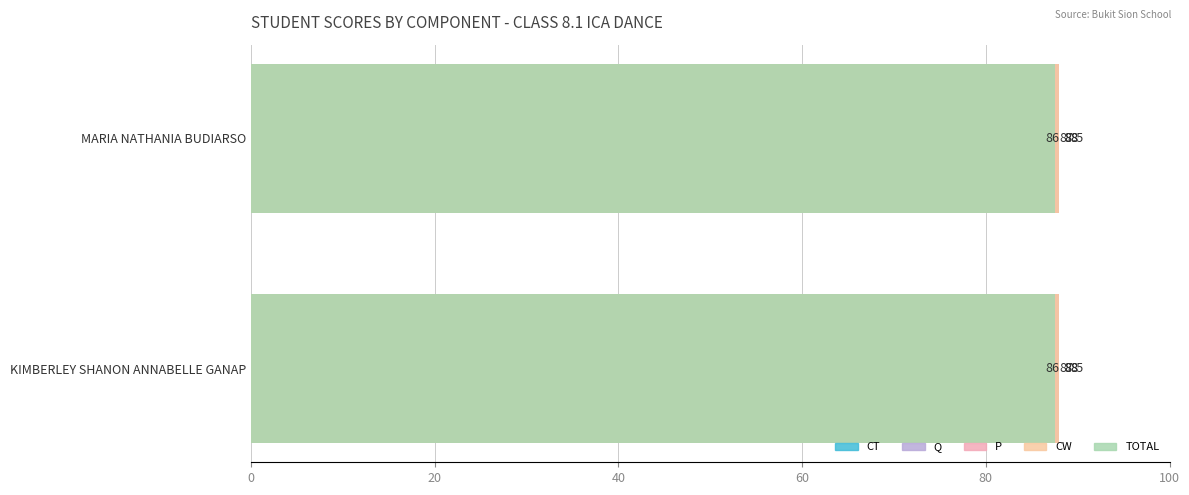

The Q series shows 86.0 at KIMBERLEY SHANON ANNABELLE GANAP. True or false?

True